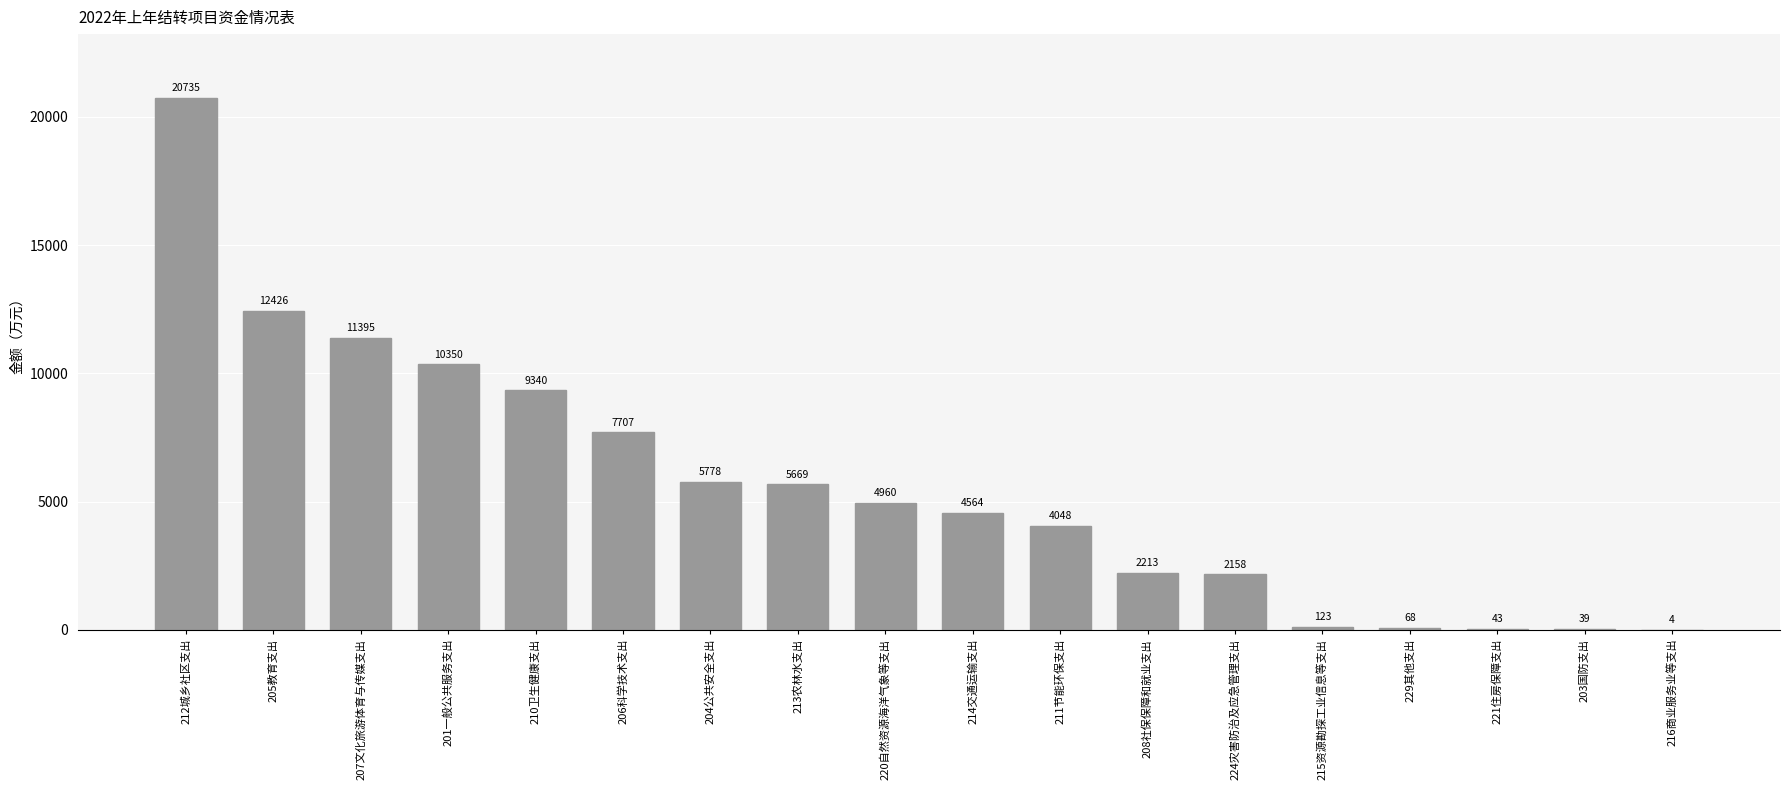

What is the difference between the values at 213农林水支出 and 220自然资源海洋气象等支出?

709